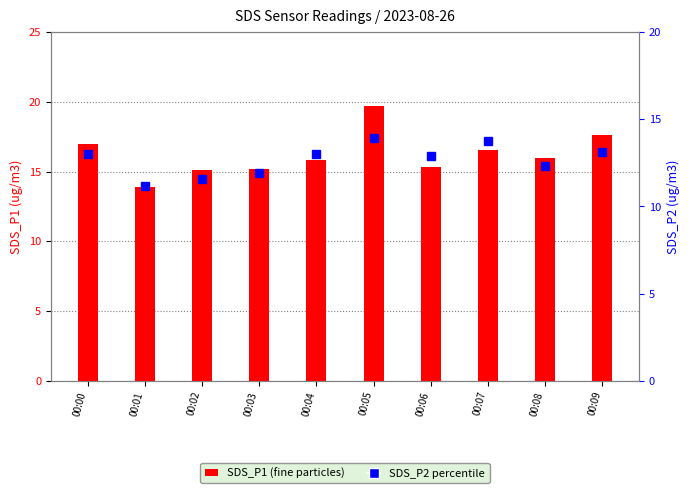

The value of SDS_P2 at 00:03 is 6.4. True or false?

False